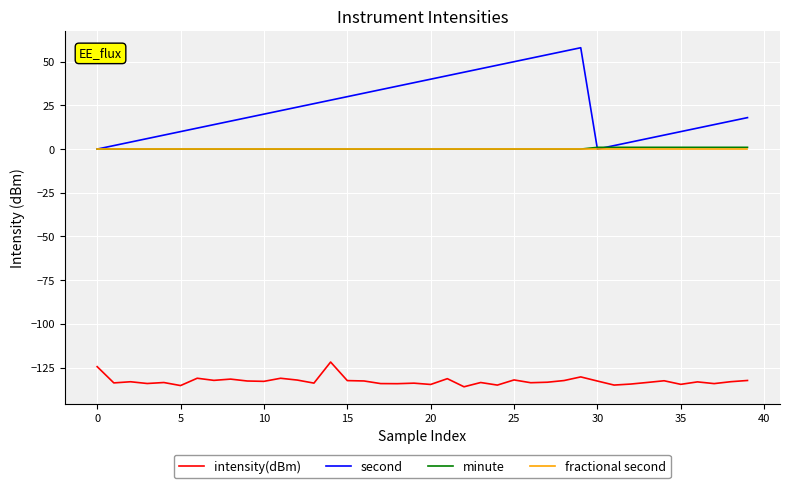

What is the highest value of the second series?

58.0